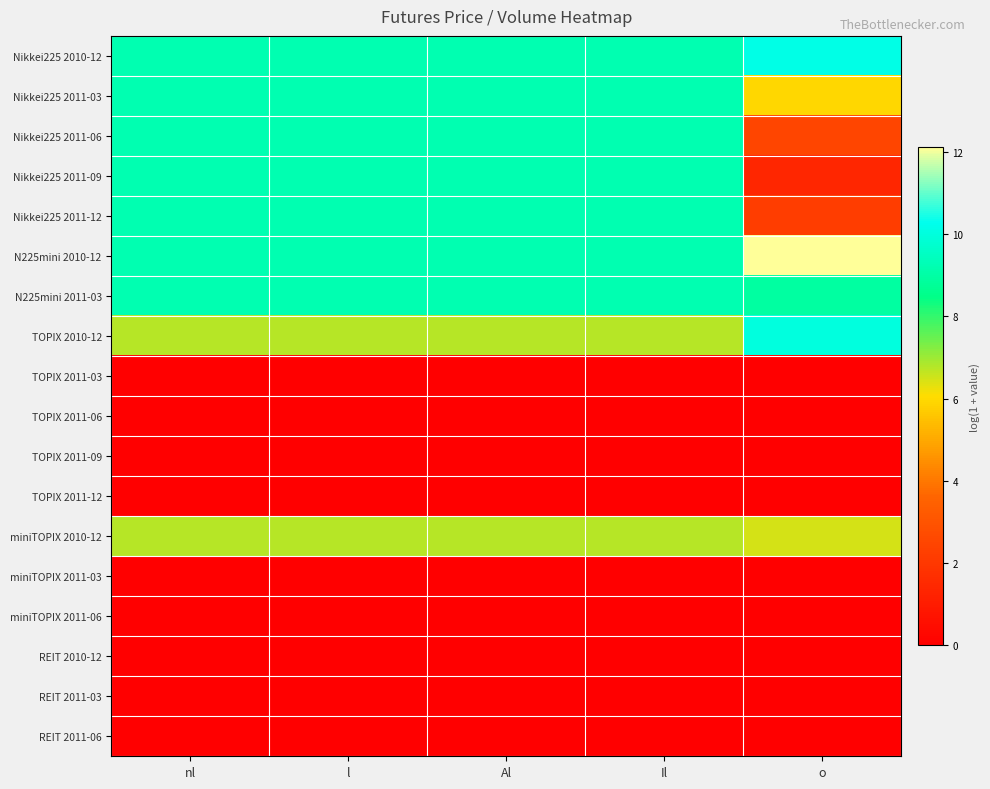

Reading right to left, transcribe all the data shown in this chart.

Nikkei225 2010-12: o=10.2	Il=9.2	Al=9.2	l=9.2	nl=9.2
Nikkei225 2011-03: o=6.0	Il=9.2	Al=9.2	l=9.2	nl=9.2
Nikkei225 2011-06: o=2.5	Il=9.2	Al=9.2	l=9.2	nl=9.2
Nikkei225 2011-09: o=1.4	Il=9.2	Al=9.2	l=9.2	nl=9.2
Nikkei225 2011-12: o=2.2	Il=9.2	Al=9.2	l=9.2	nl=9.2
N225mini 2010-12: o=12.1	Il=9.2	Al=9.2	l=9.2	nl=9.2
N225mini 2011-03: o=8.9	Il=9.2	Al=9.2	l=9.2	nl=9.2
TOPIX 2010-12: o=10.0	Il=6.8	Al=6.8	l=6.8	nl=6.8
TOPIX 2011-03: o=0.0	Il=0.0	Al=0.0	l=0.0	nl=0.0
TOPIX 2011-06: o=0.0	Il=0.0	Al=0.0	l=0.0	nl=0.0
TOPIX 2011-09: o=0.0	Il=0.0	Al=0.0	l=0.0	nl=0.0
TOPIX 2011-12: o=0.0	Il=0.0	Al=0.0	l=0.0	nl=0.0
miniTOPIX 2010-12: o=6.4	Il=6.8	Al=6.8	l=6.8	nl=6.8
miniTOPIX 2011-03: o=0.0	Il=0.0	Al=0.0	l=0.0	nl=0.0
miniTOPIX 2011-06: o=0.0	Il=0.0	Al=0.0	l=0.0	nl=0.0
REIT 2010-12: o=0.0	Il=0.0	Al=0.0	l=0.0	nl=0.0
REIT 2011-03: o=0.0	Il=0.0	Al=0.0	l=0.0	nl=0.0
REIT 2011-06: o=0.0	Il=0.0	Al=0.0	l=0.0	nl=0.0